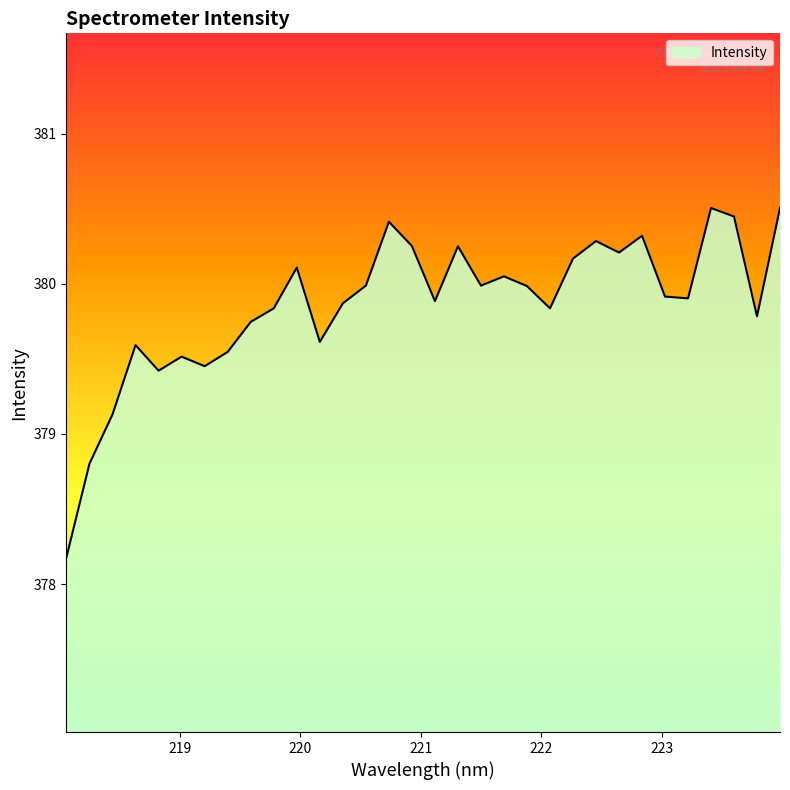

What is the smallest value displayed?

378.2